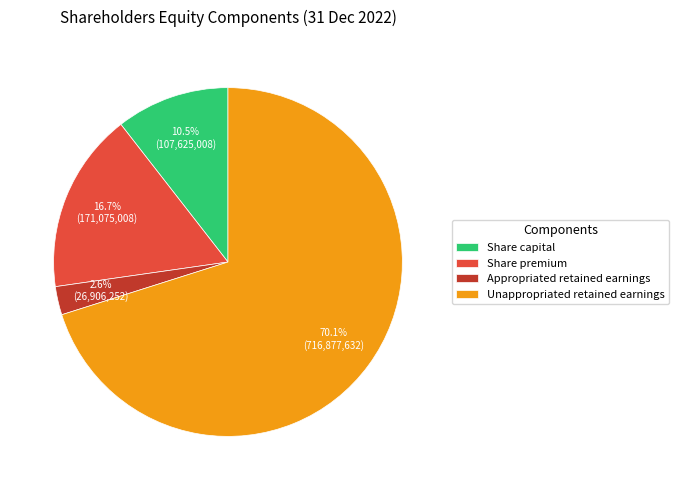

Which has a higher value, Share capital or Appropriated retained earnings?

Share capital